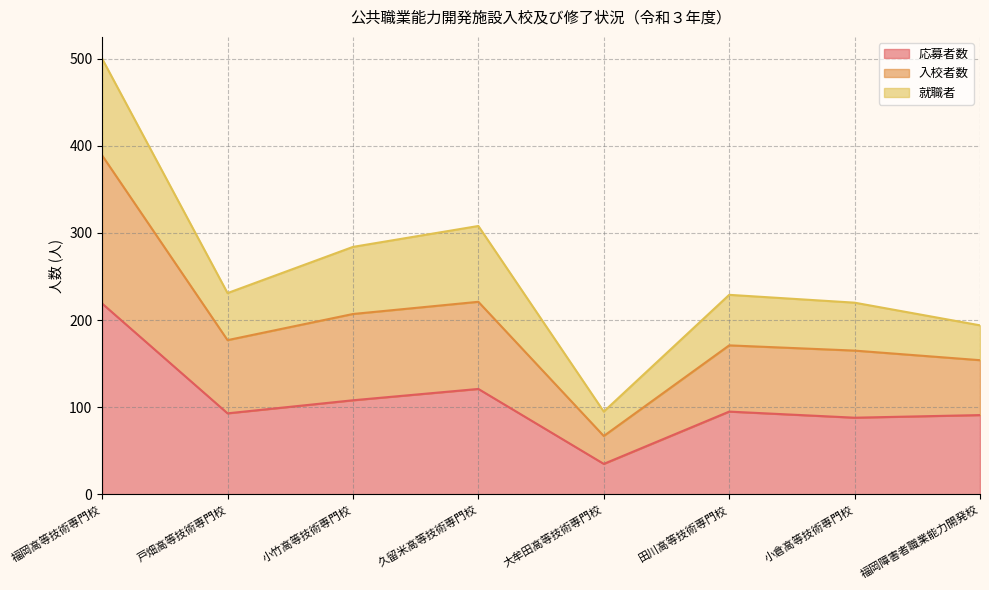

What is the highest value of the 応募者数 series?

219